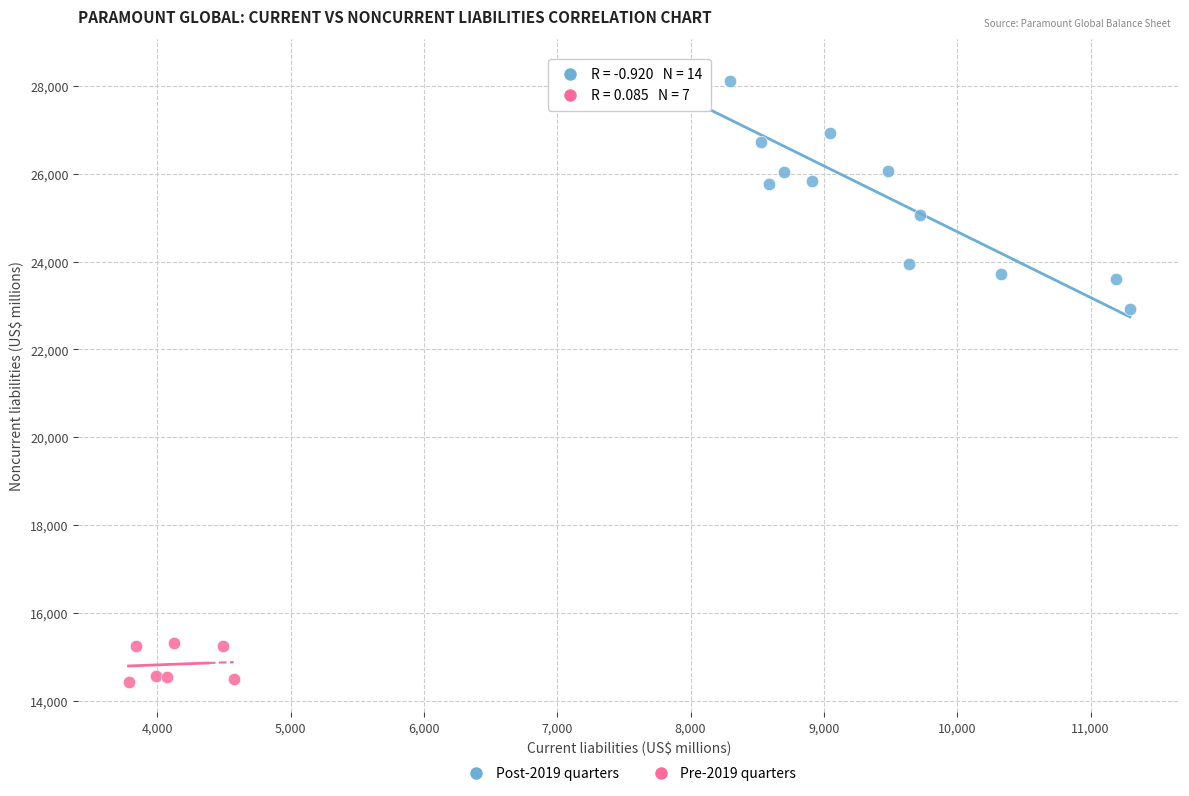

Which series has the largest Y range (max minus min)?

Post-2019 quarters